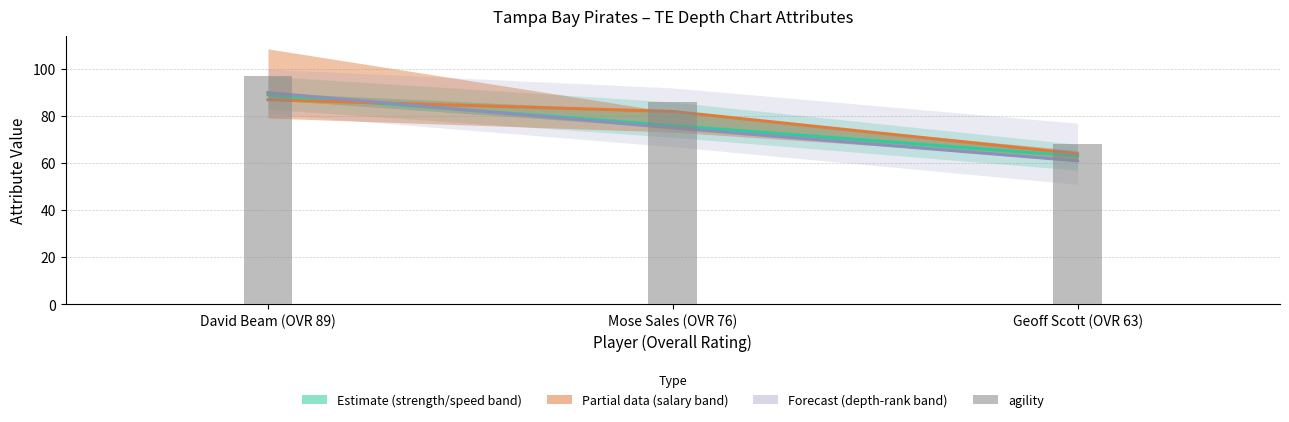

Is it true that ovr_raw equals 24 at Mose Sales (OVR 76)?

False